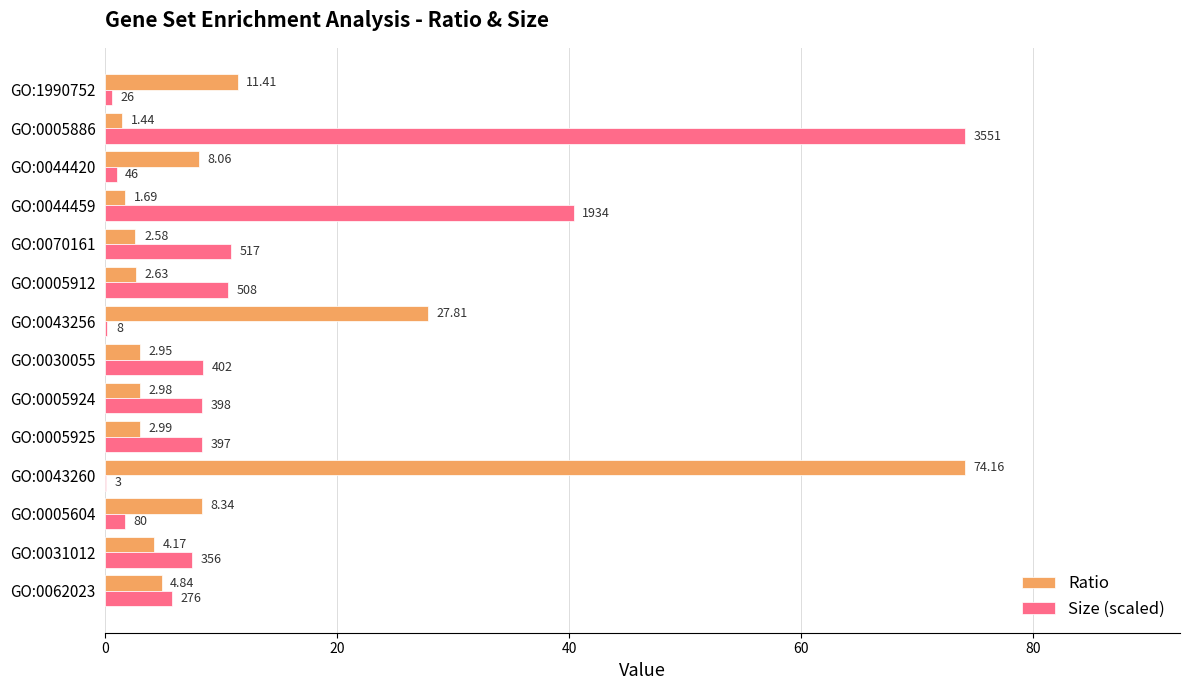

Between GO:0062023 and GO:0043260, which series saw the biggest shift?

Ratio